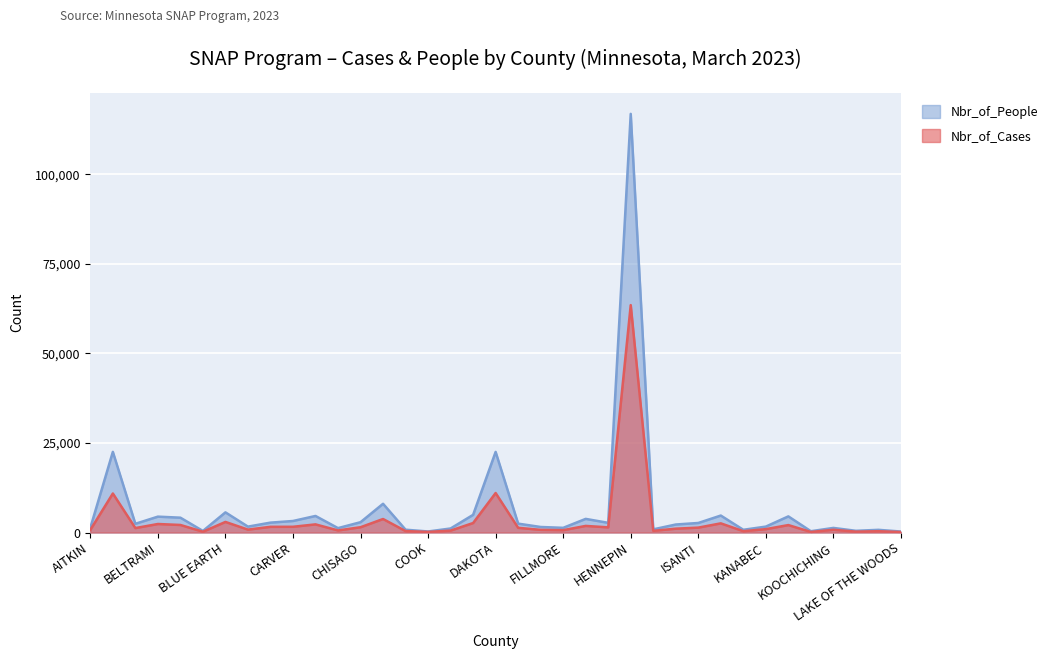

True or false: Nbr_of_People and Nbr_of_Cases cross at least once.

False